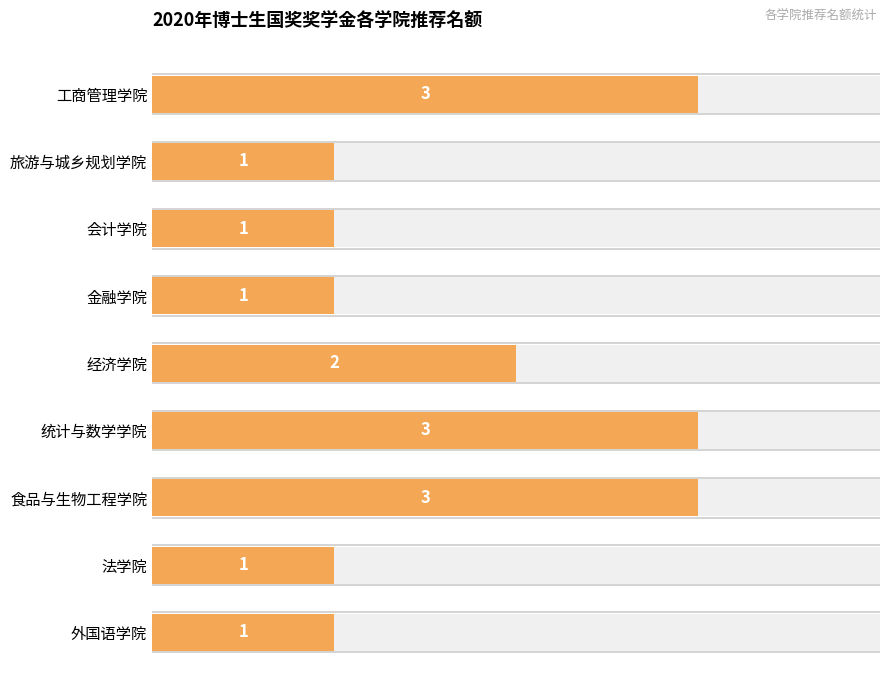

What is the difference between the maximum and minimum values?

2